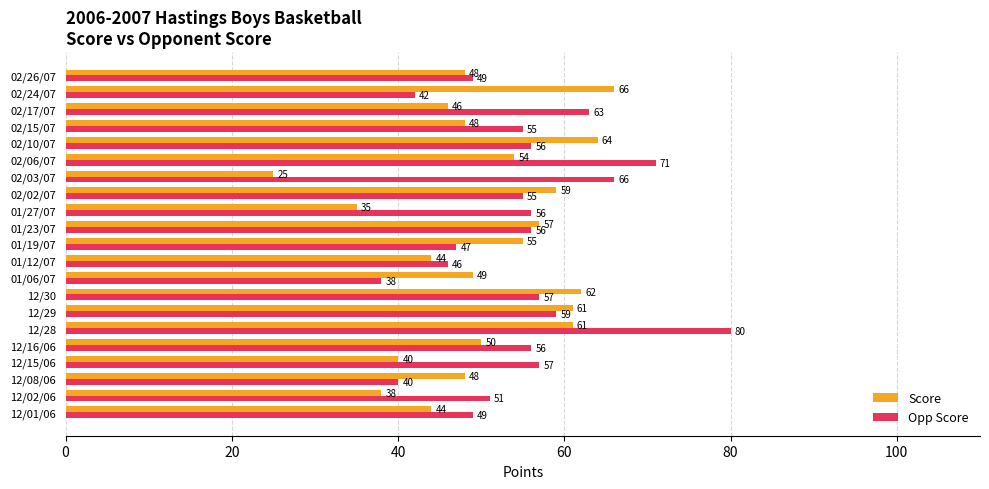

Which series has the widest spread of values?

Opp Score